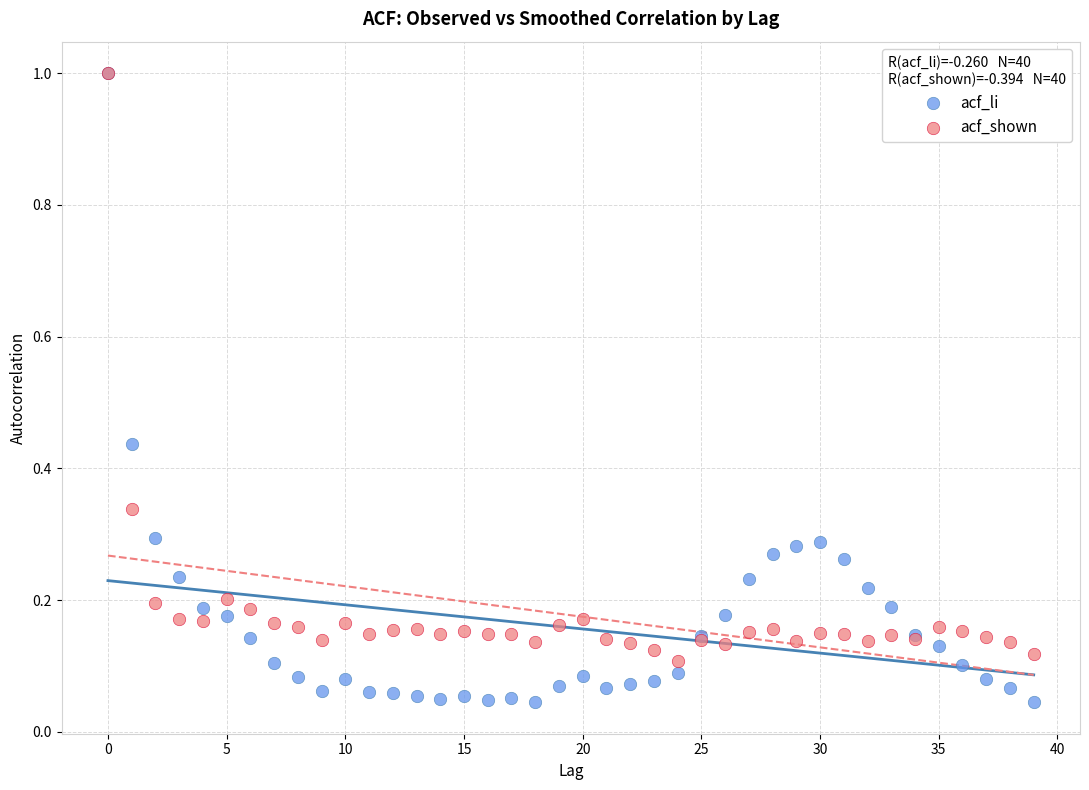

What are all the series names shown in the legend?

acf_li, acf_shown